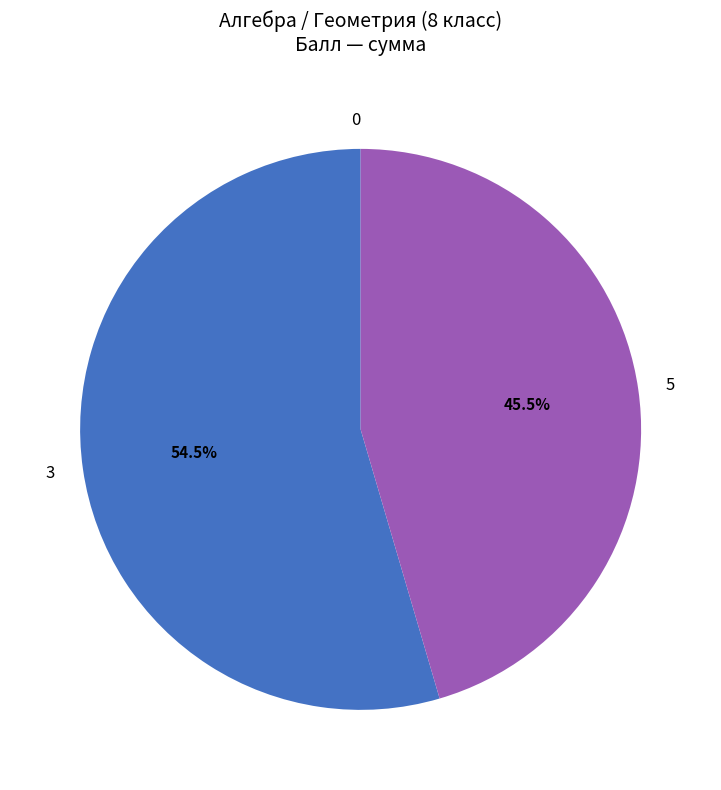

Between 3 and 5, which is larger?

3